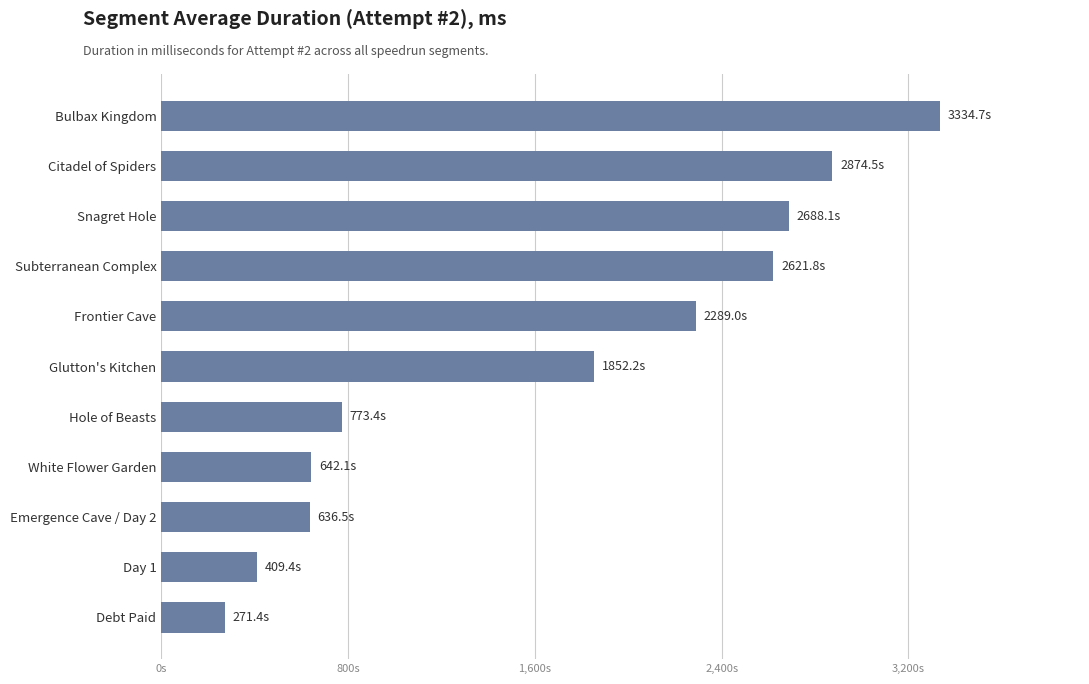

What is the greatest value displayed?

3334734